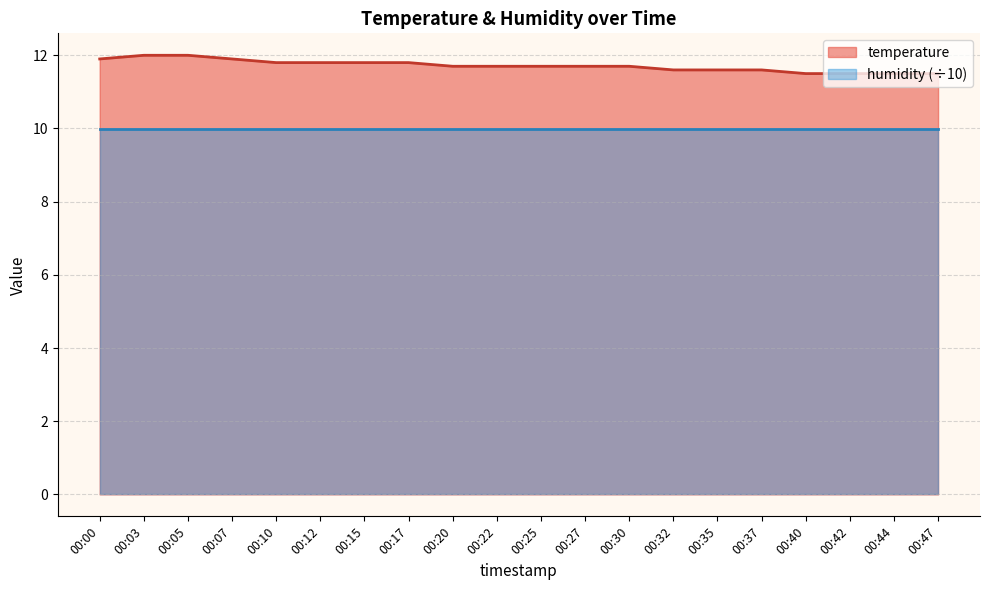

The value at 00:22 is 20.7. True or false?

False